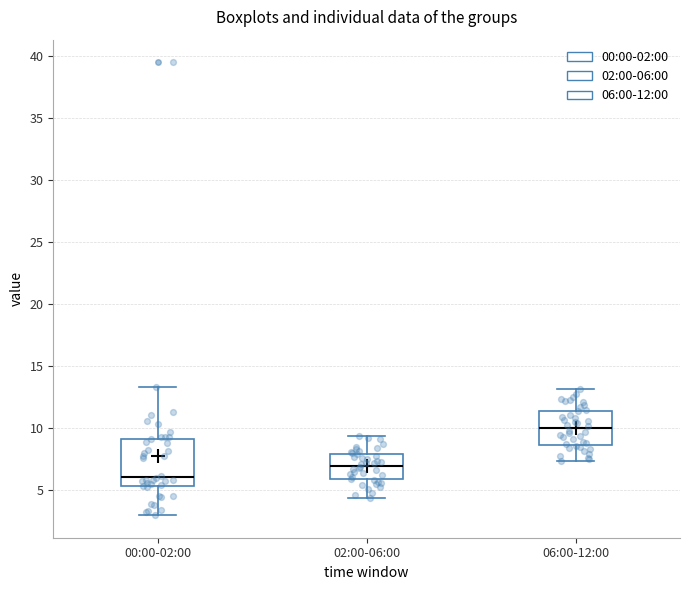

Which box's median line is the highest?

06:00-12:00